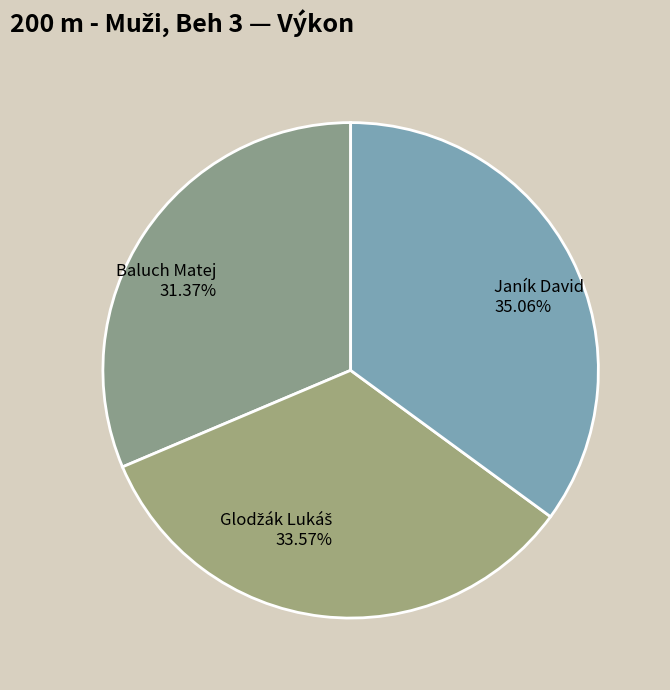

To the nearest percent, what is the difference between the largest and smallest slice percentages?

4%